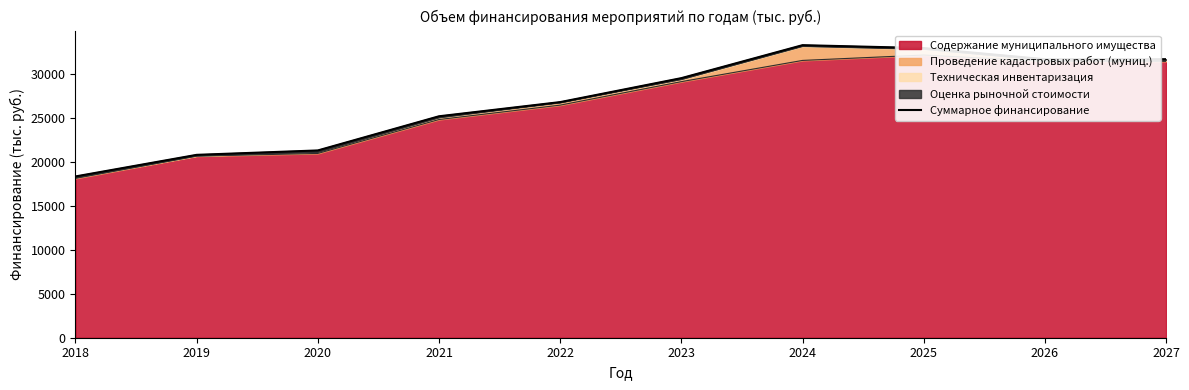

Rank the categories by value from highest to lowest.

2024, 2025, 2026, 2027, 2023, 2022, 2021, 2020, 2019, 2018